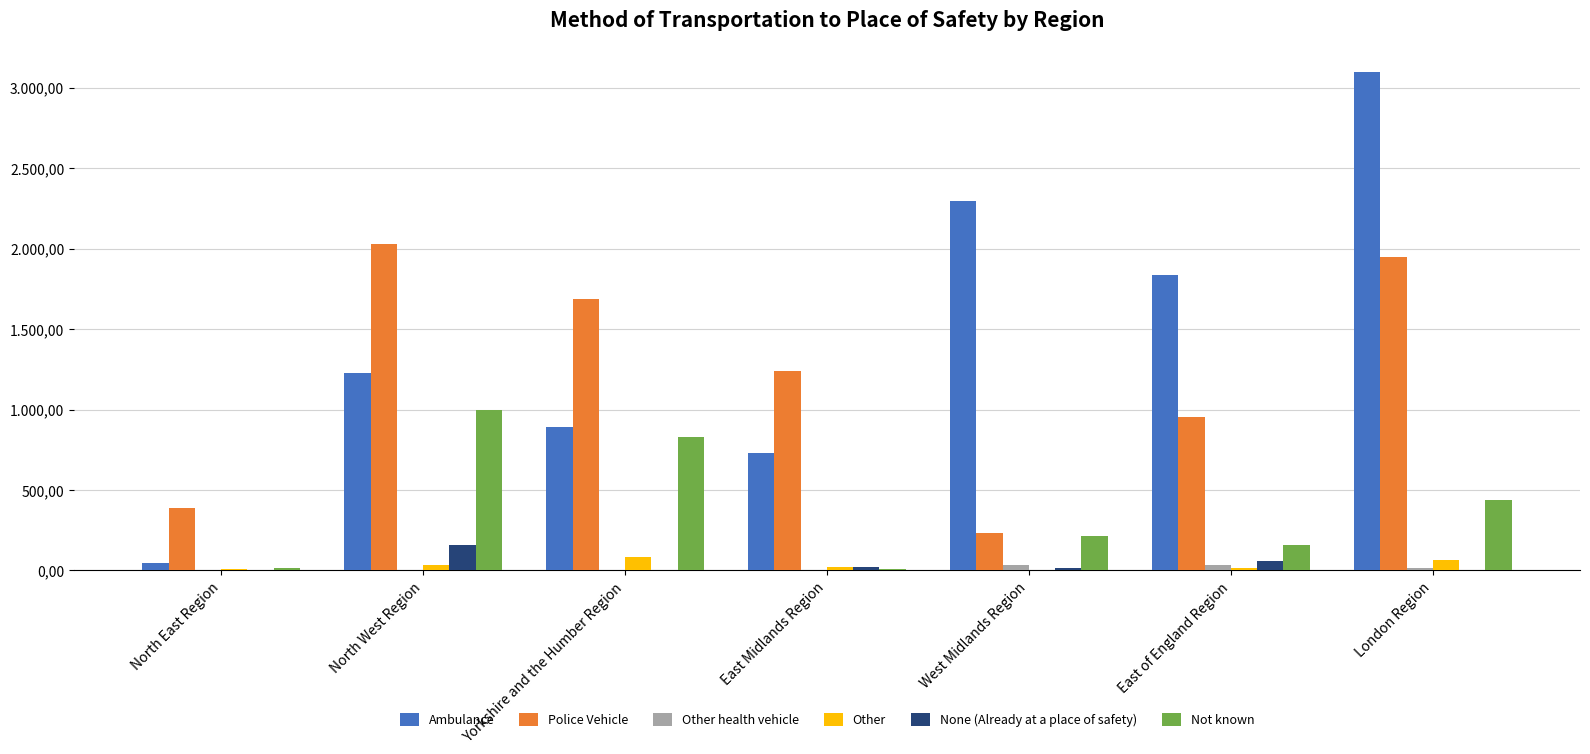

What position from the left is East of England Region?

6